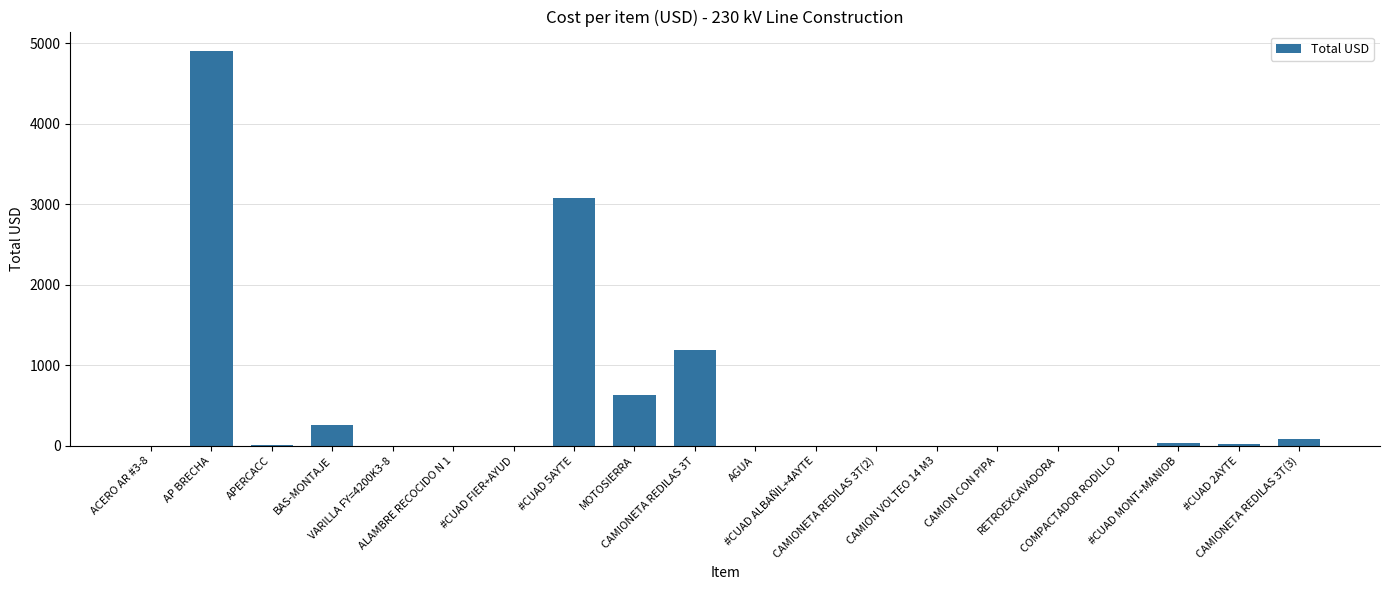

The chart shows a value of 1.0 at CAMION VOLTEO 14 M3. True or false?

True